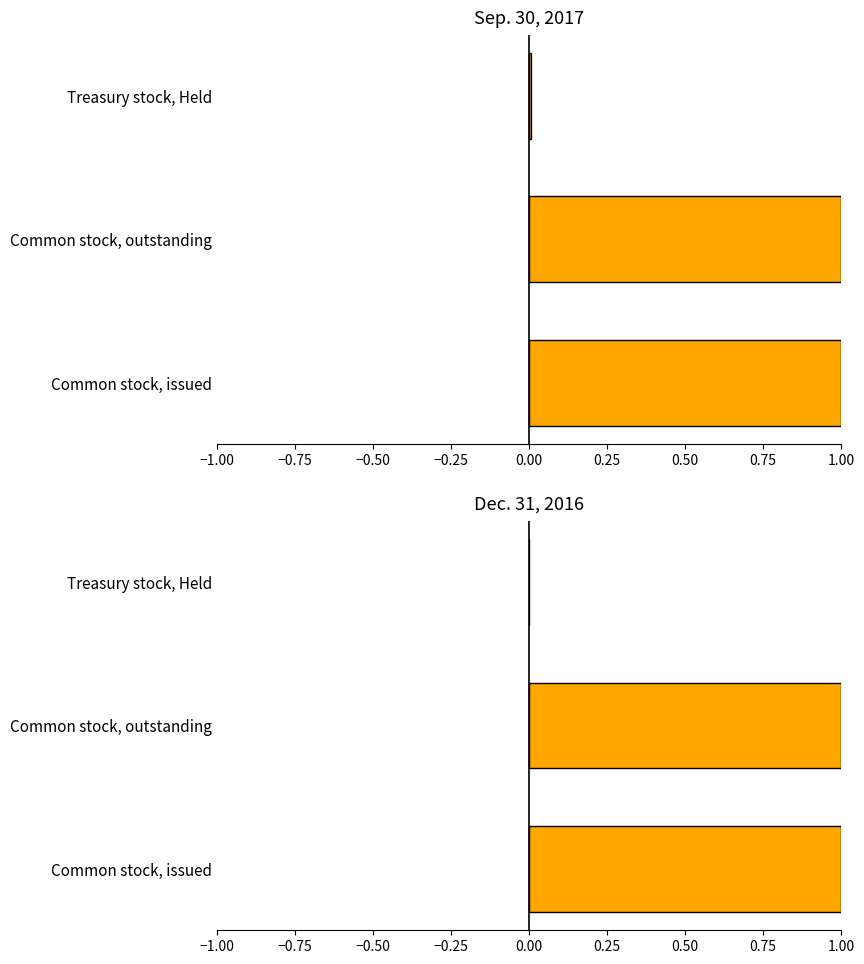

Is it true that Dec. 31, 2016 equals 0.0 at Treasury stock, Held?

True